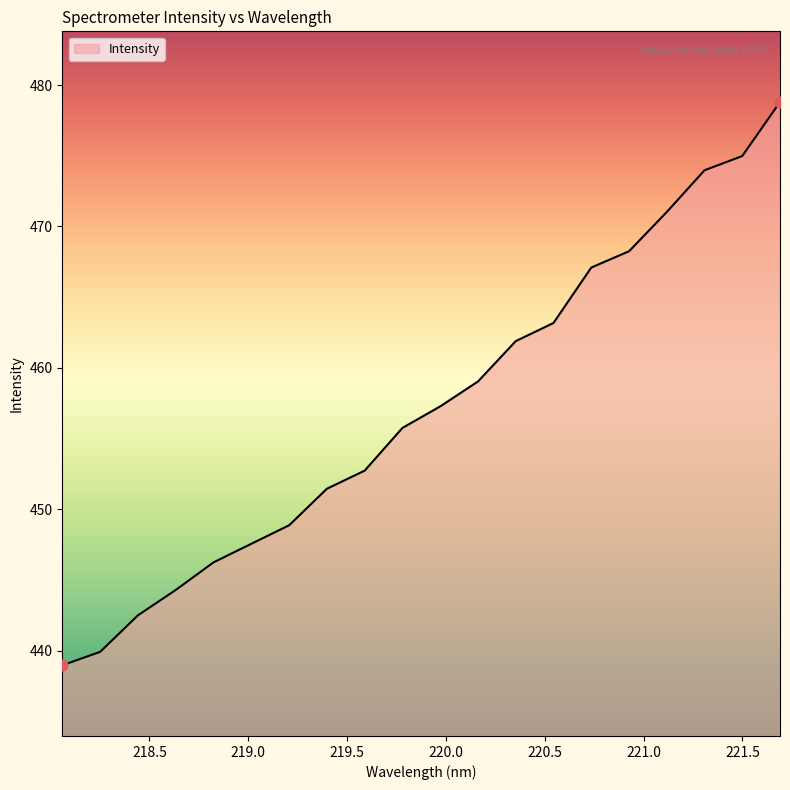

What is the minimum value shown in the chart?

439.0